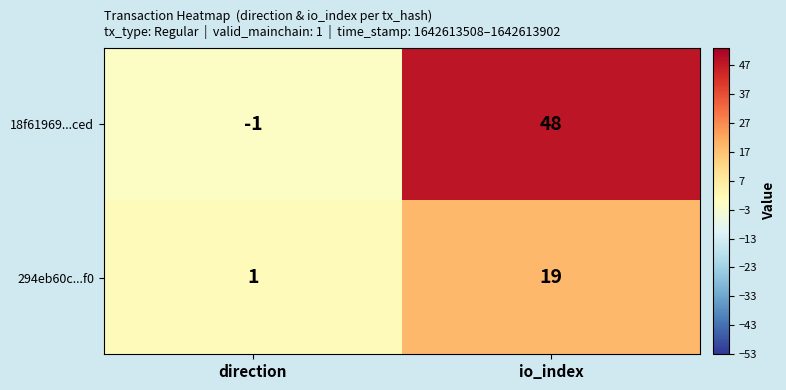

What is the greatest value displayed?

48